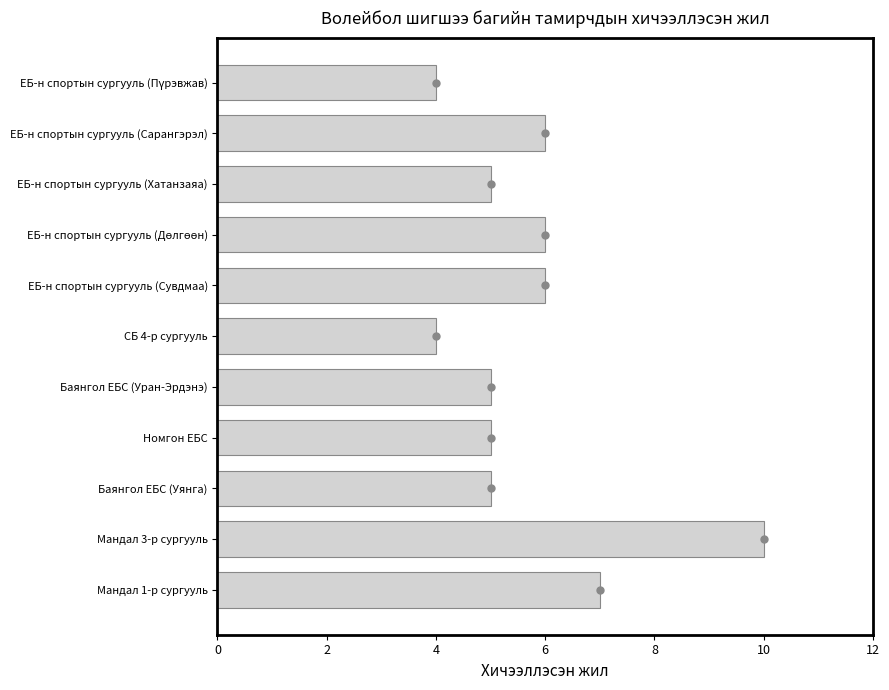

Between ЕБ-н спортын сургууль (Хатанзаяа) and Баянгол ЕБС (Уран-Эрдэнэ), which is larger?

ЕБ-н спортын сургууль (Хатанзаяа)